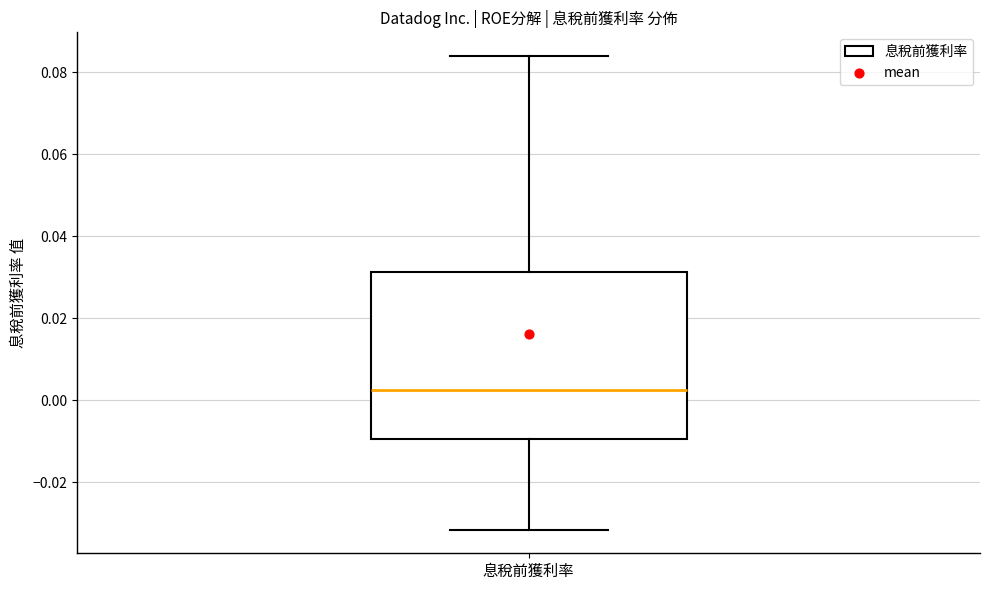

Where is the upper edge of the box for 息稅前獲利率 on the y-axis? The values are not printed on the chart, so give them approximately, as read against the axis.

0.032